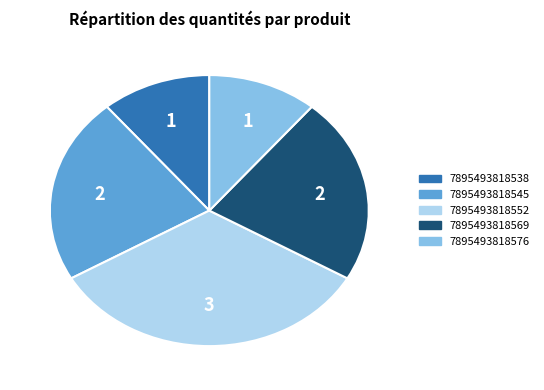

Count the number of slices in the pie.

5